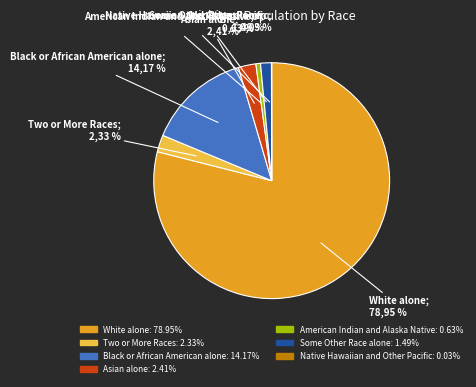

Is it true that Some Other Race alone is 1% of the pie?

True